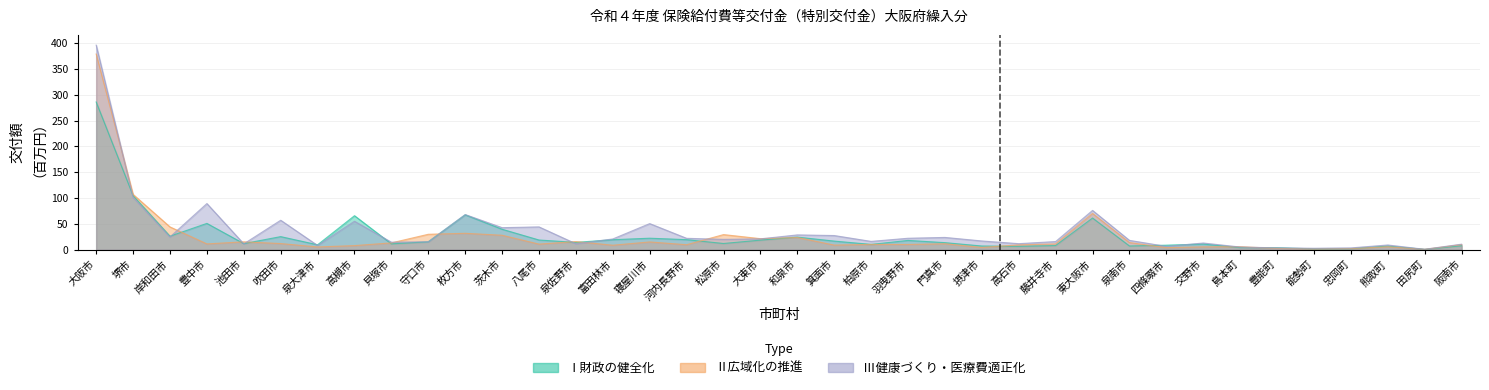

List the labels in order of Ⅱ広域化の推進 value, smallest first.

田尻町, 能勢町, 忠岡町, 豊能町, 四條畷市, 摂津市, 泉大津市, 交野市, 熊取町, 島本町, 高槻市, 富田林市, 箕面市, 高石市, 河内長野市, 阪南市, 羽曳野市, 柏原市, 八尾市, 藤井寺市, 豊中市, 門真市, 吹田市, 貝塚市, 泉南市, 寝屋川市, 池田市, 泉佐野市, 大東市, 和泉市, 茨木市, 松原市, 守口市, 枚方市, 岸和田市, 東大阪市, 堺市, 大阪市